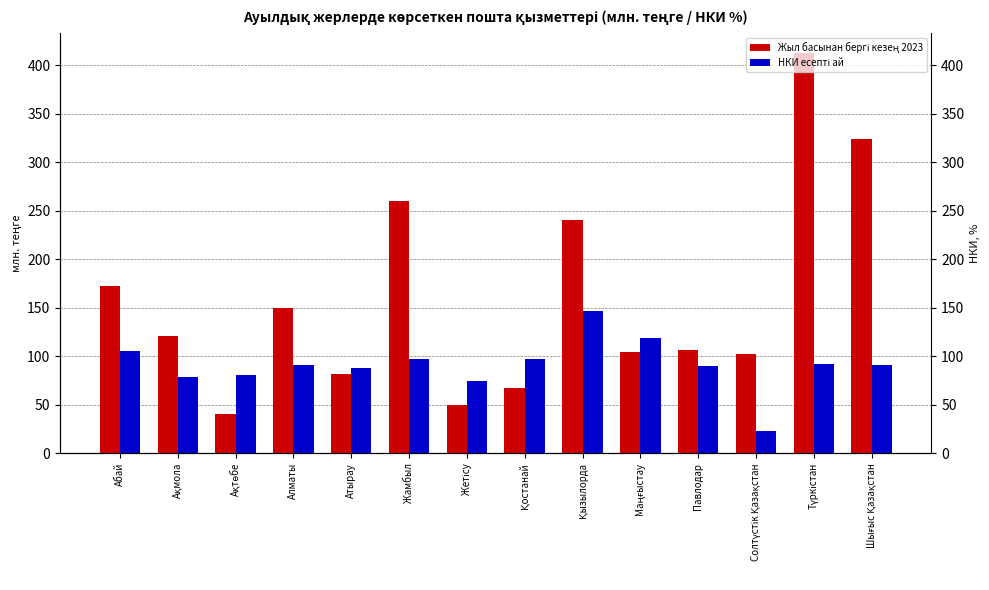

Which category has the highest value in the НКИ есепті ай series?

Қызылорда